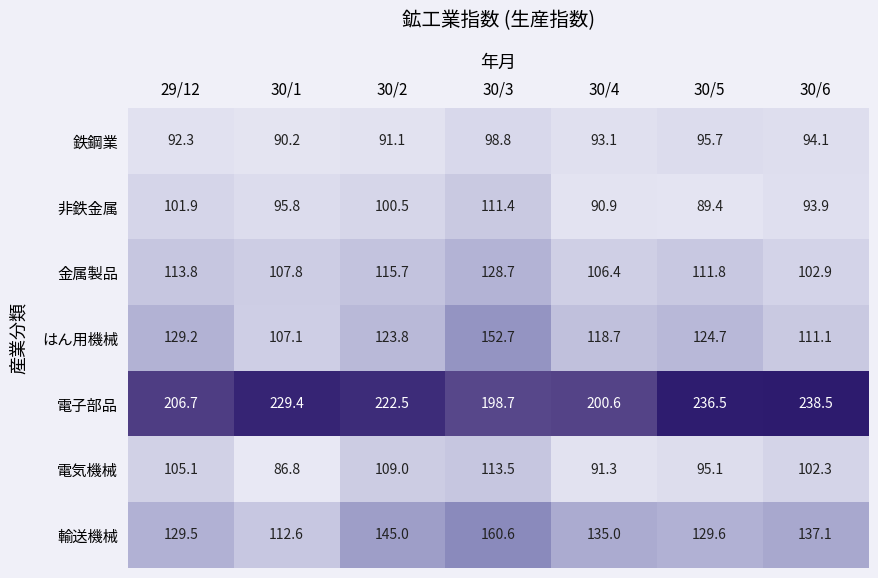

The value of 電子部品 at 30/4 is 111.1. True or false?

False